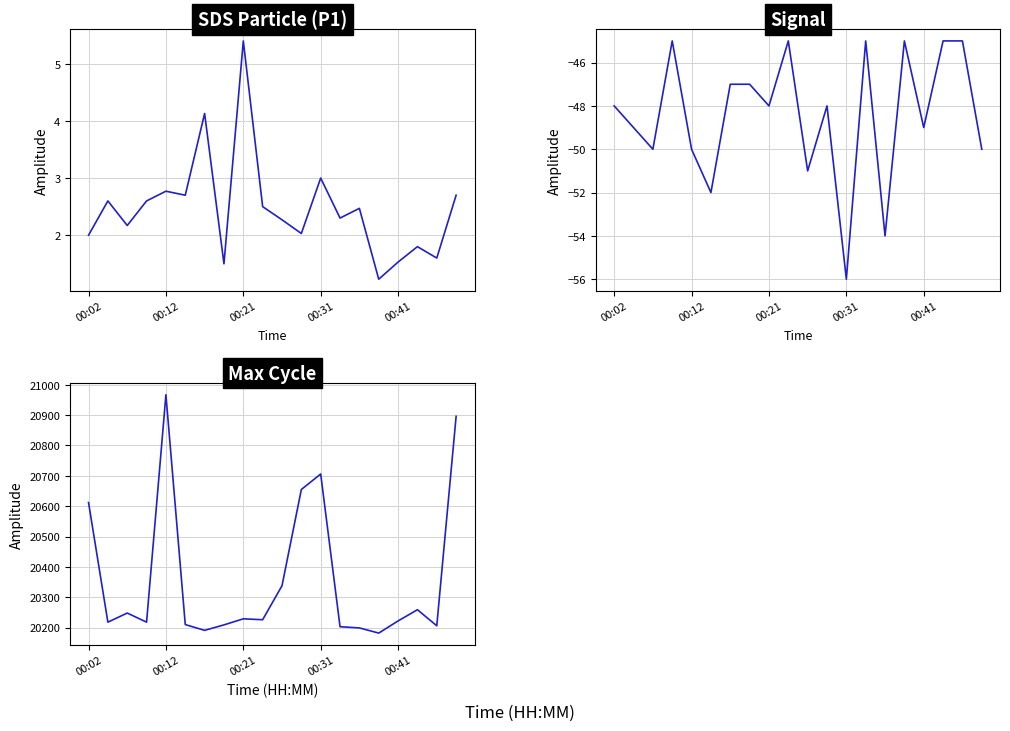

What is the value of the SDS_P1 point at the 19th from the left?

1.6